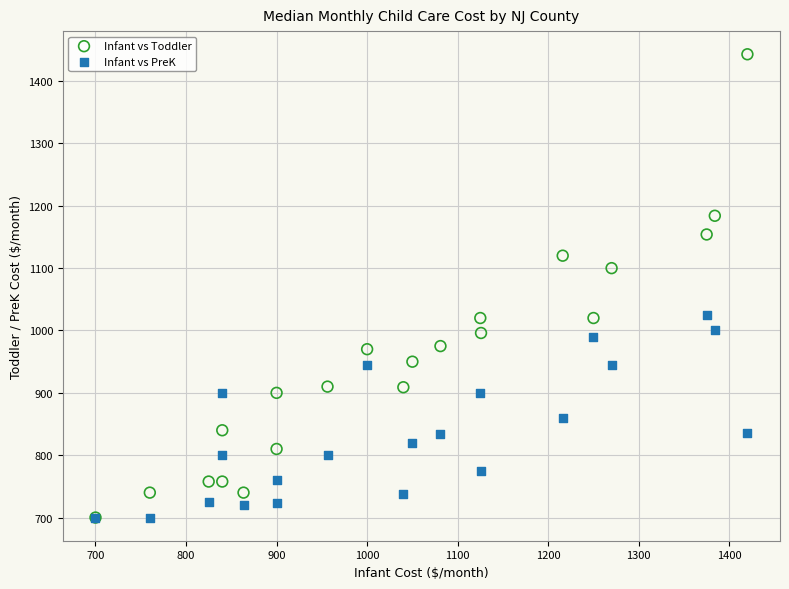

Across all series, what Y value is closest to 1071?

1100.0